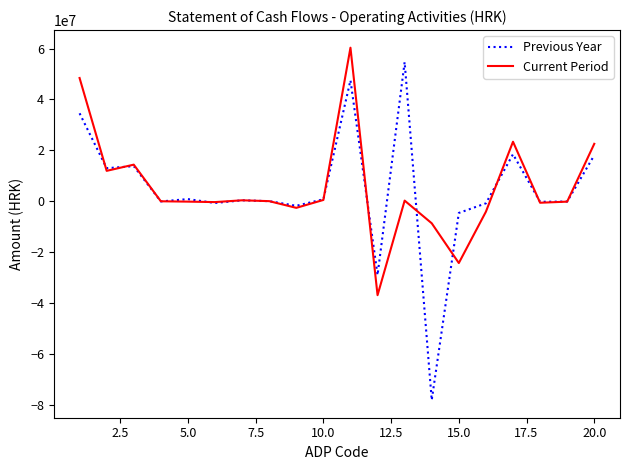

What are all the series names shown in the legend?

Previous Year, Current Period